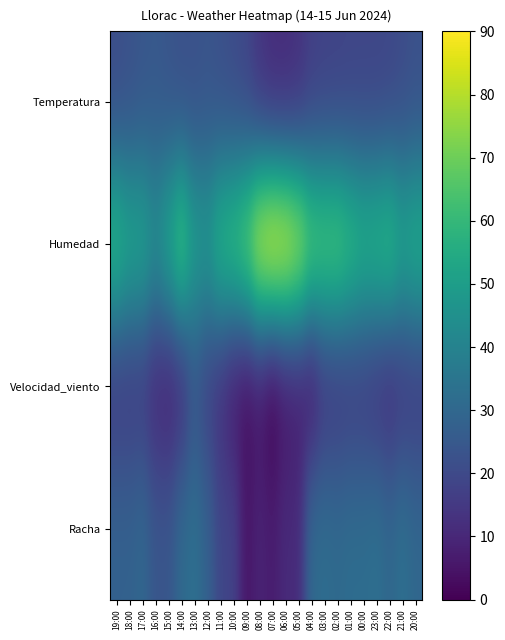

Count the number of categories in the chart.

24